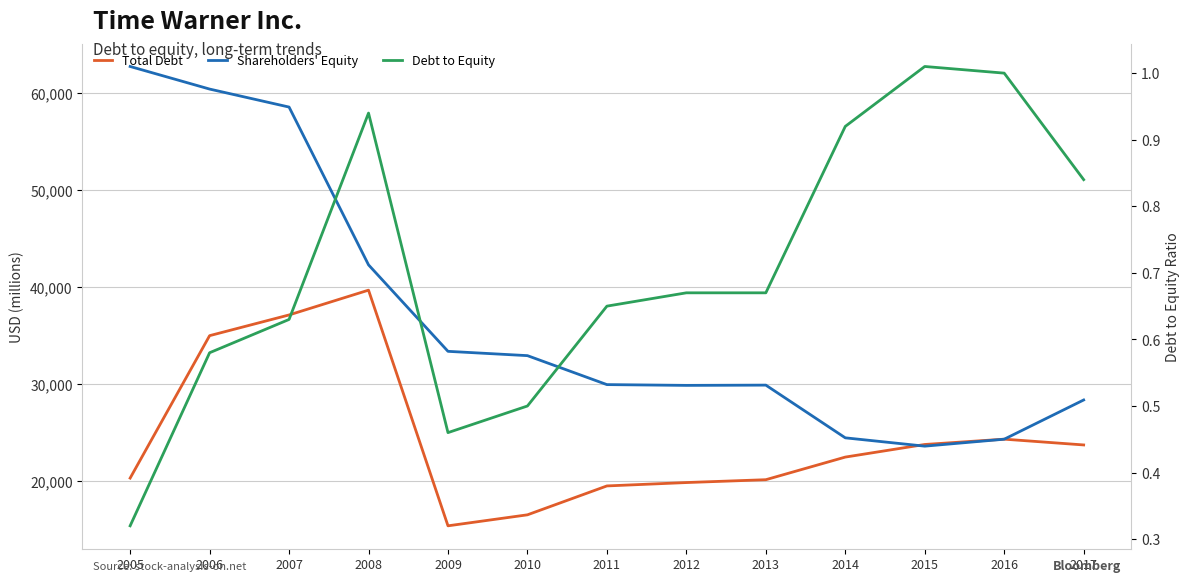

Is it true that Debt to Equity equals 1.3 at 2017?

False